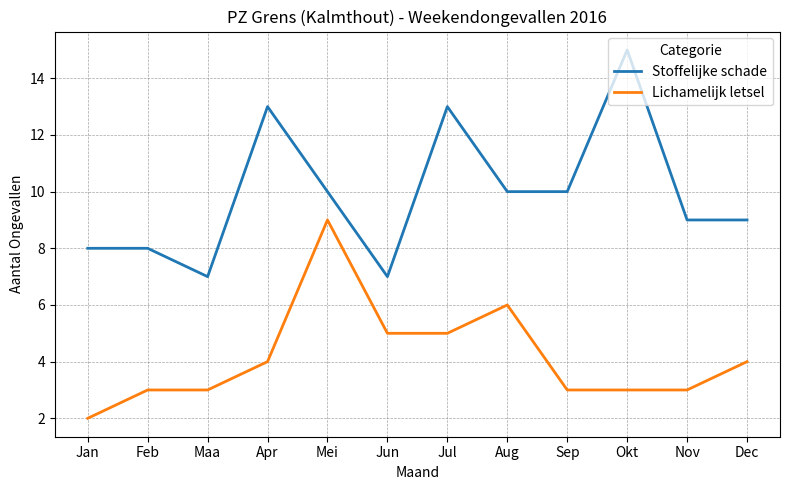

What is the minimum value for Lichamelijk letsel?

2